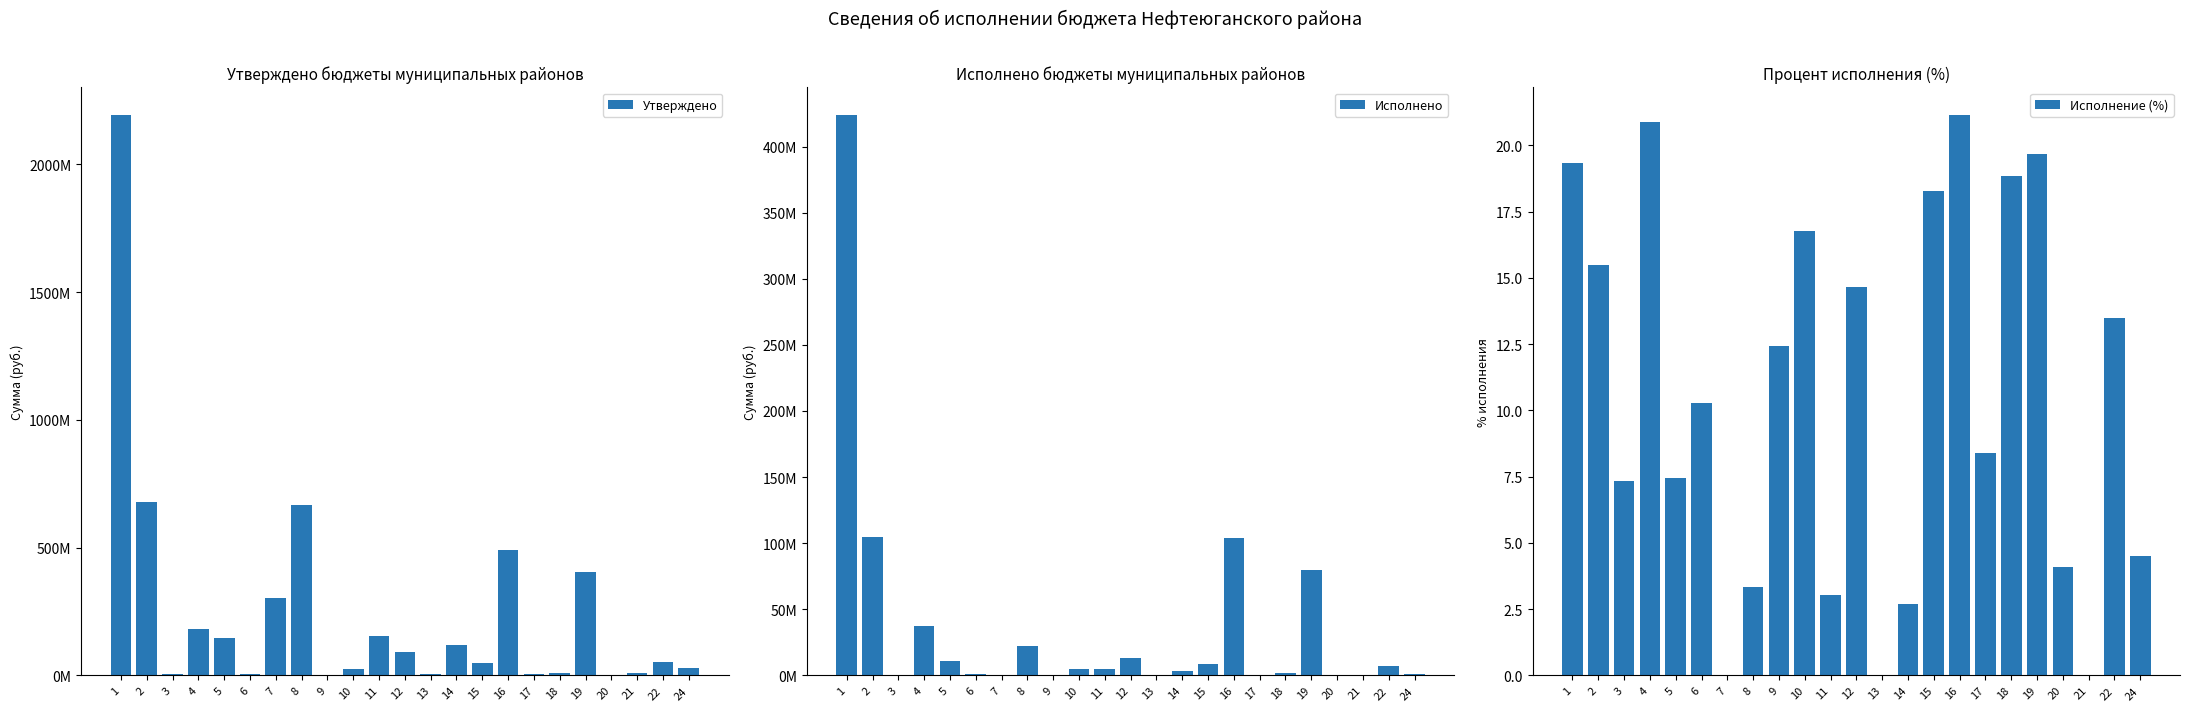

Between 6 and 10, which is larger?

10